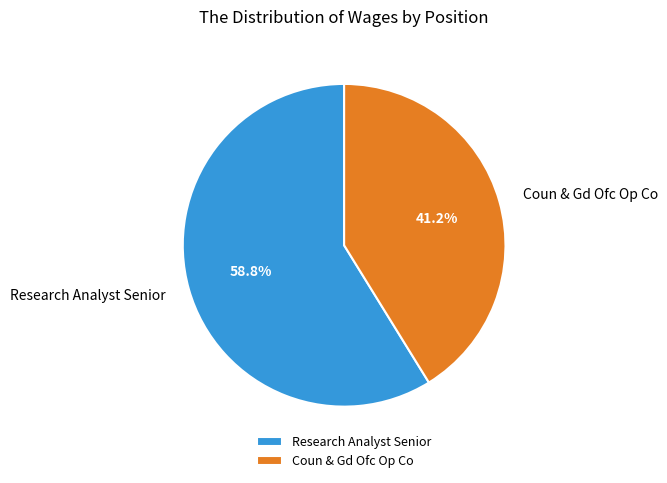

To the nearest percent, what is the average slice percentage?

50%